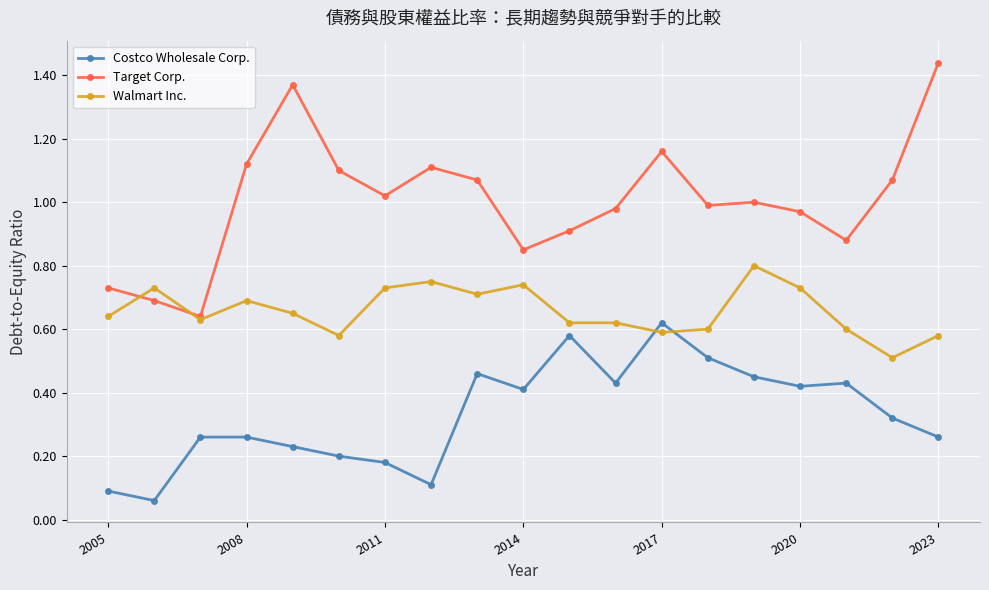

What is the sum of all Costco Wholesale Corp. values?

6.3